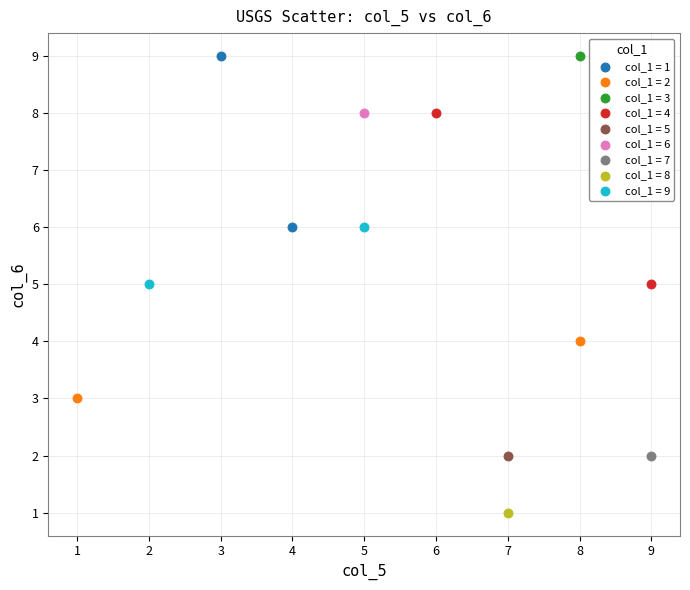

What are all the series names shown in the legend?

col_1 = 1, col_1 = 2, col_1 = 3, col_1 = 4, col_1 = 5, col_1 = 6, col_1 = 7, col_1 = 8, col_1 = 9